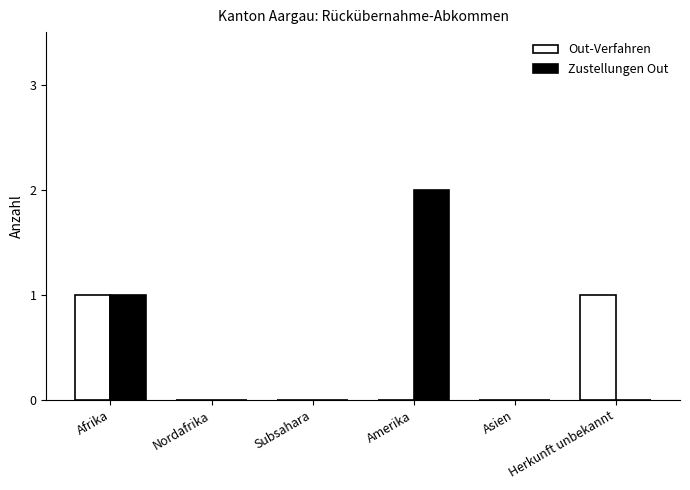

The value of Zustellungen Out at Asien is 0. True or false?

True